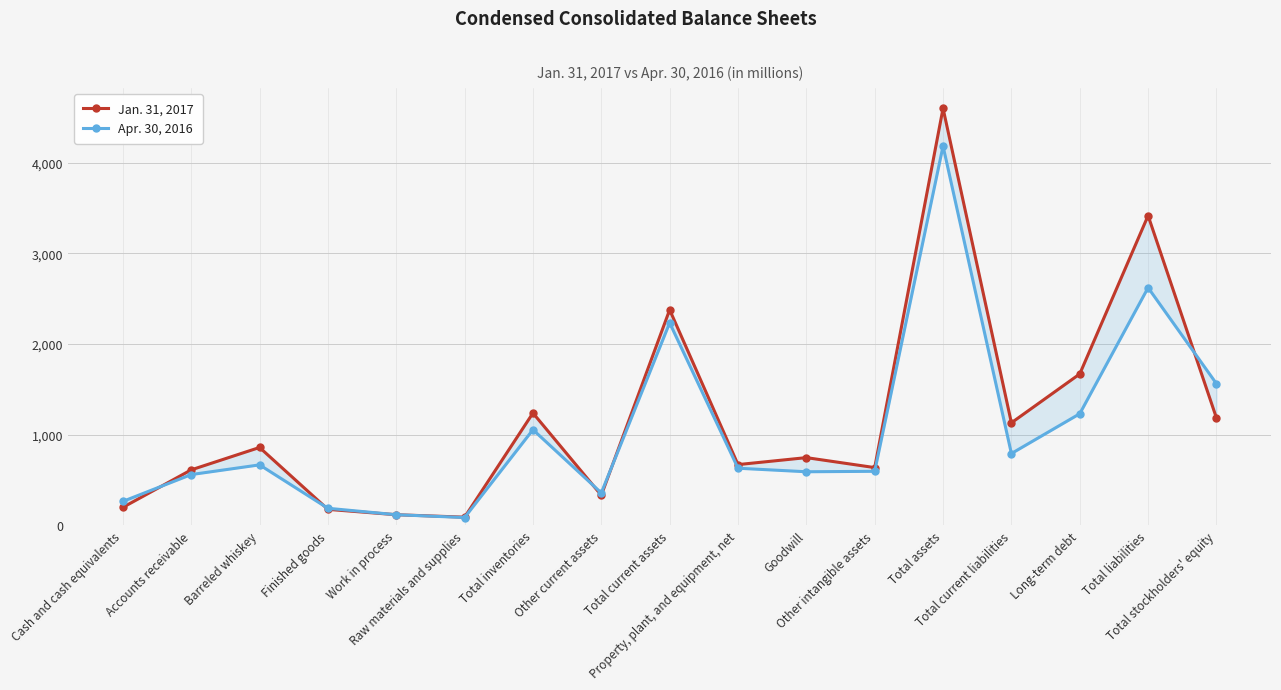

What is the difference between the maximum and minimum values in the Apr. 30, 2016 series?

4098